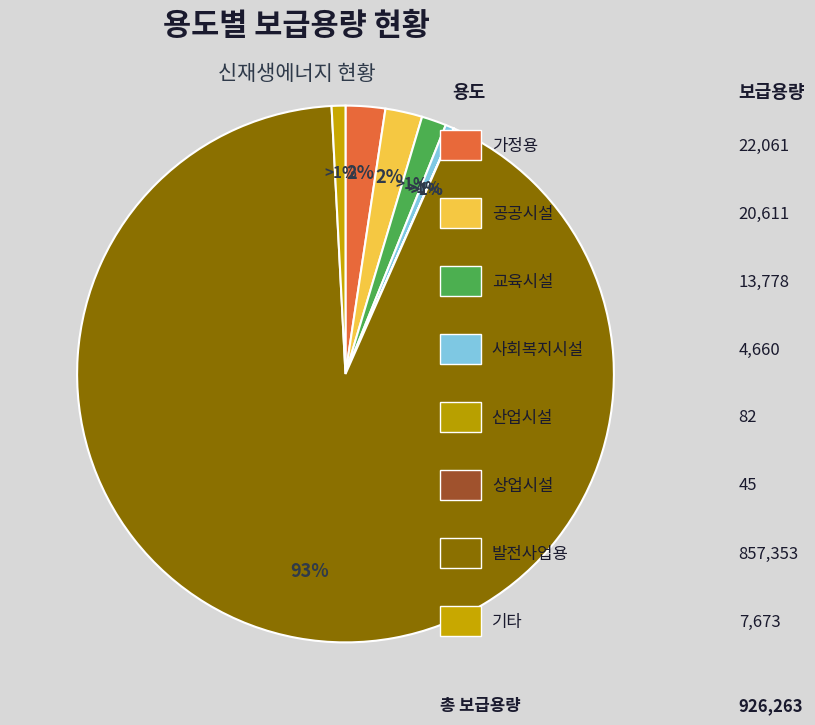

What percentage is the 가정용 slice, to the nearest percent?

2%